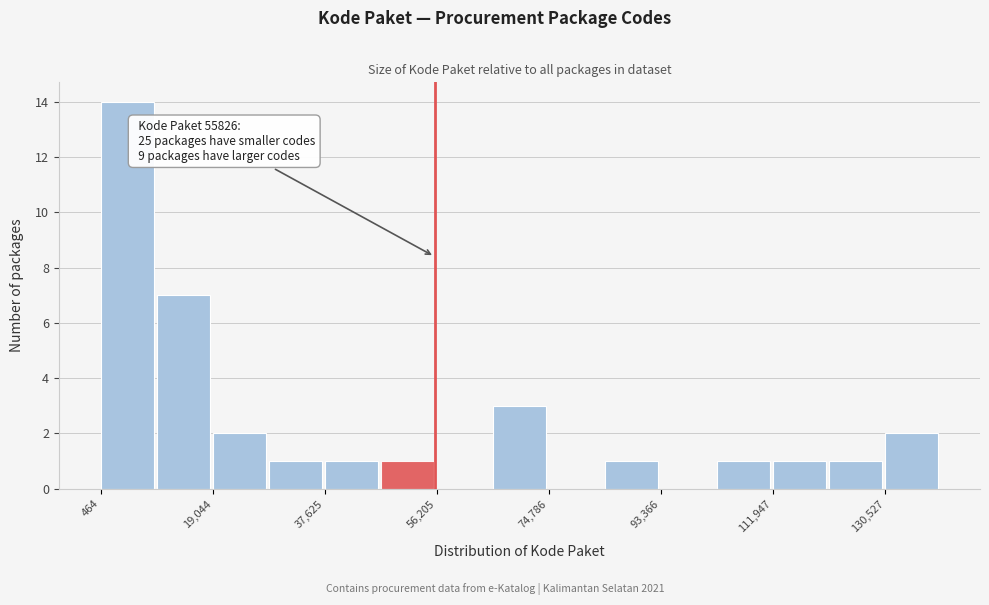

Over which range of the x-axis is the bar tallest?

0 to 10000